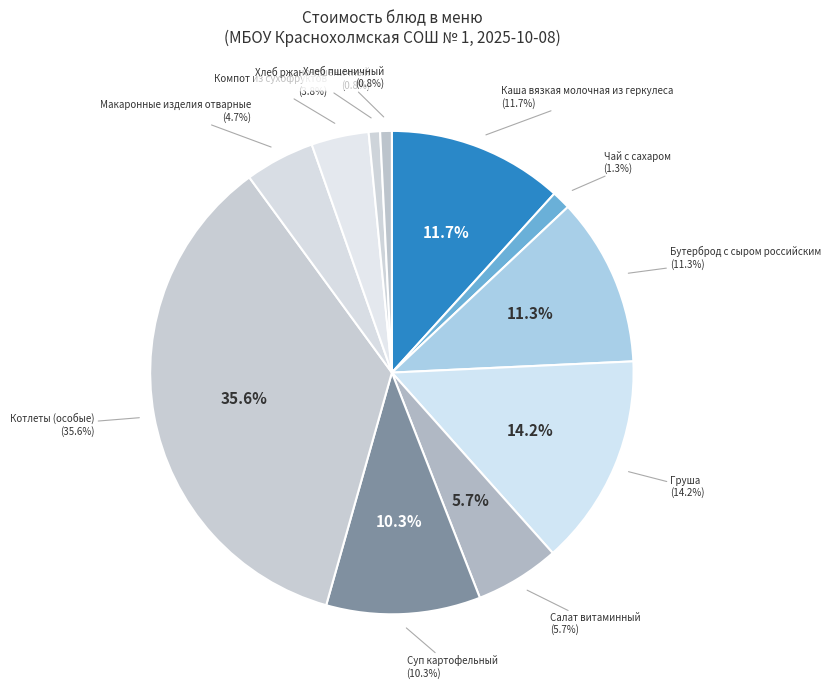

Between Груша and Хлеб ржано-пшеничный, which is larger?

Груша